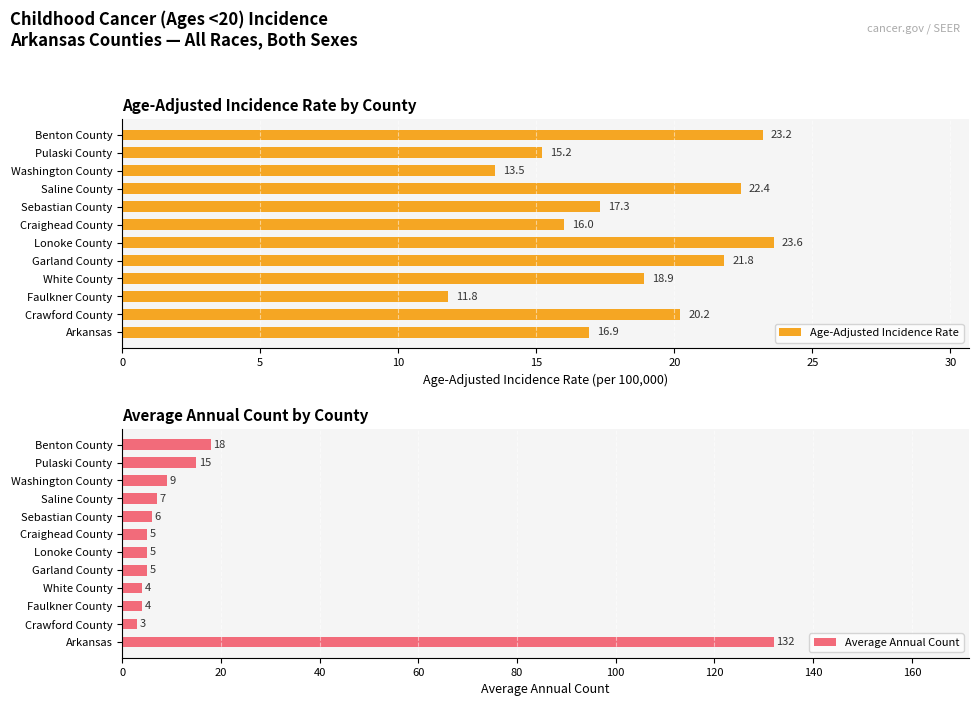

What is the maximum value shown in the chart?

132.0